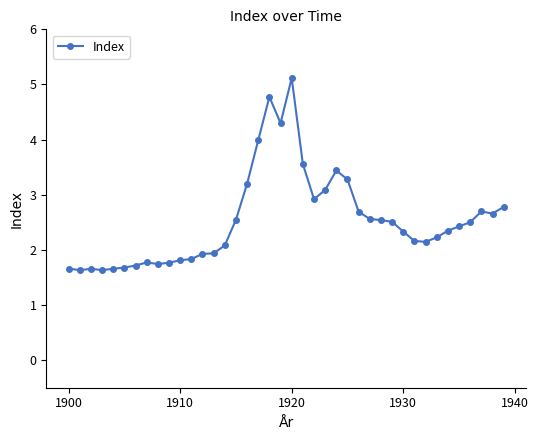

What is the value of the 39th point from the left?

2.7